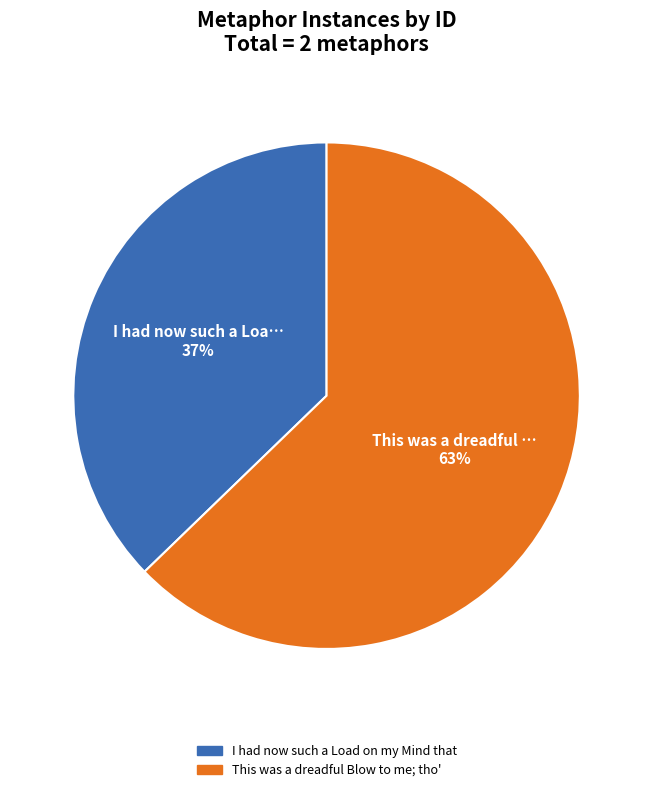

Is the sum of I had now such a Load on my Mind that and This was a dreadful Blow to me; tho' greater than half?

Yes